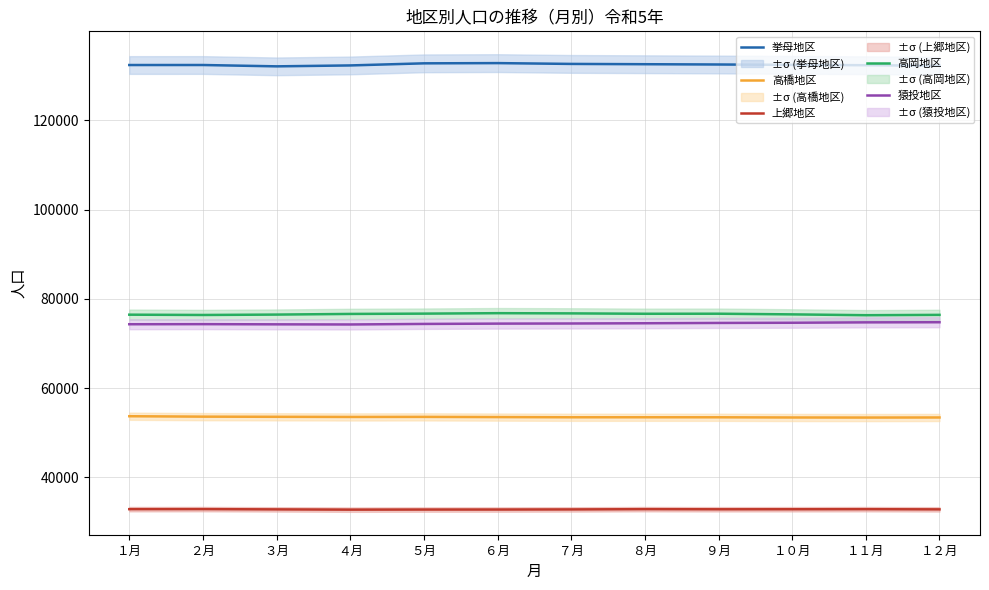

What is the lowest value of the 高岡地区 series?

76335